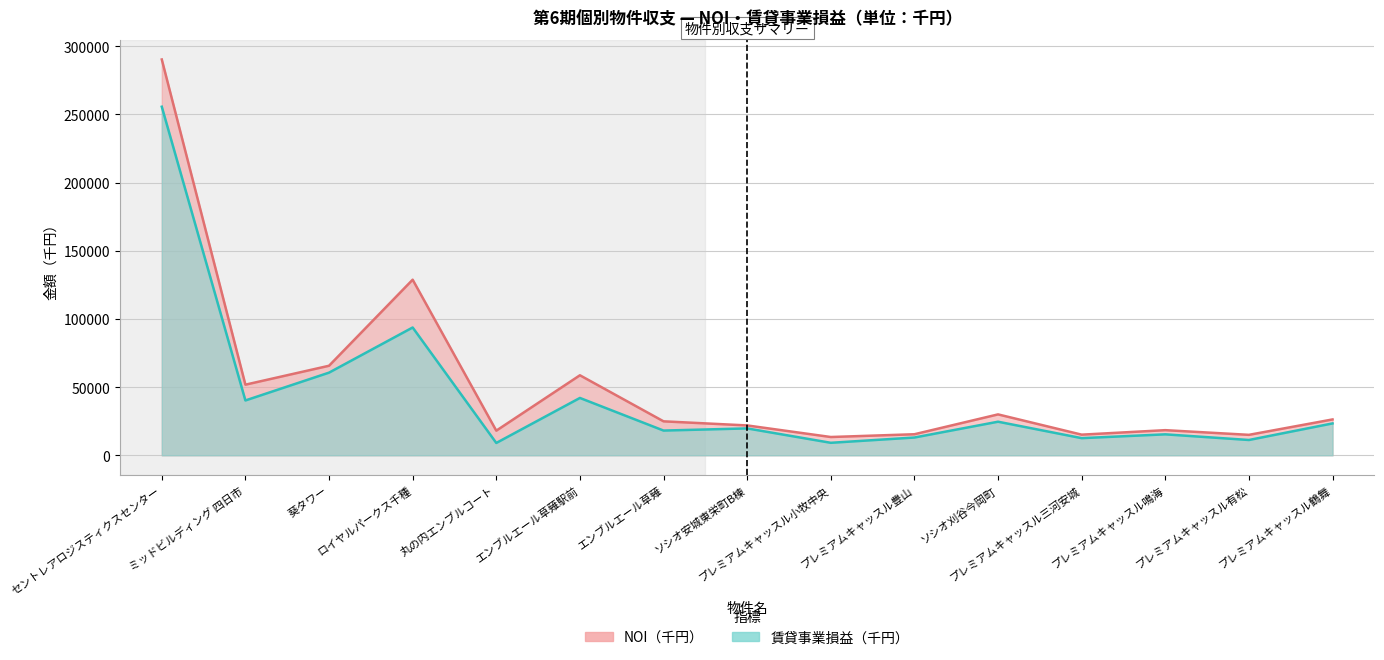

What is the difference between the highest and lowest values at エンブルエール草薙駅前?

16626